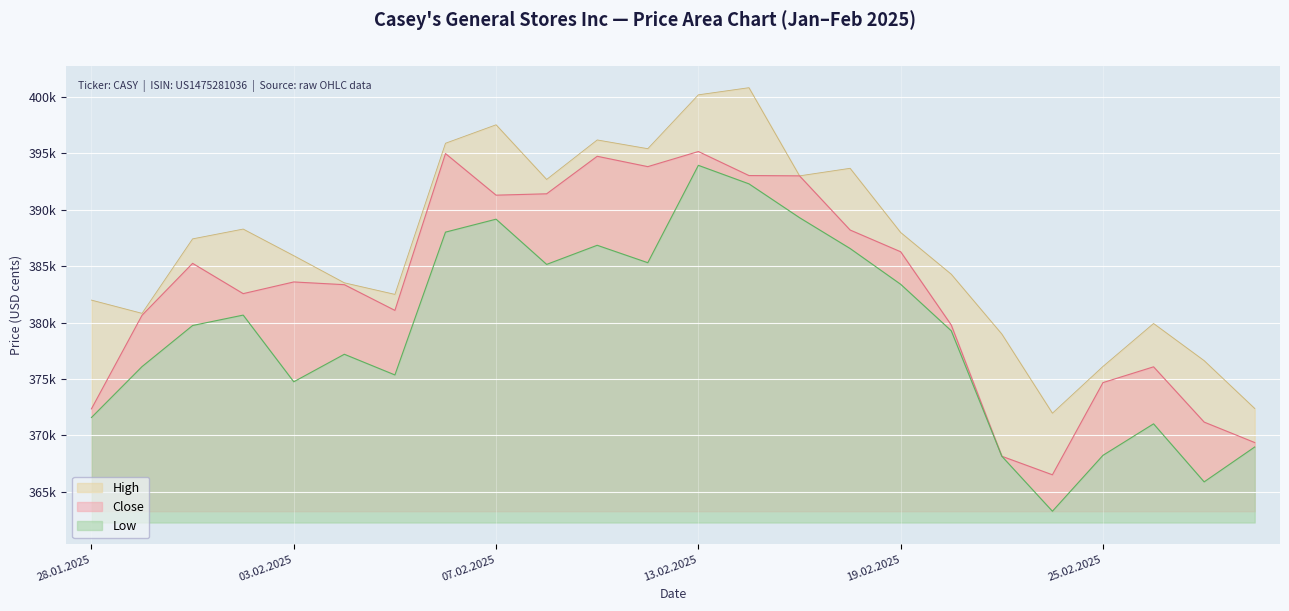

What is the spread (max minus min) of values at 27.02.2025?

10750